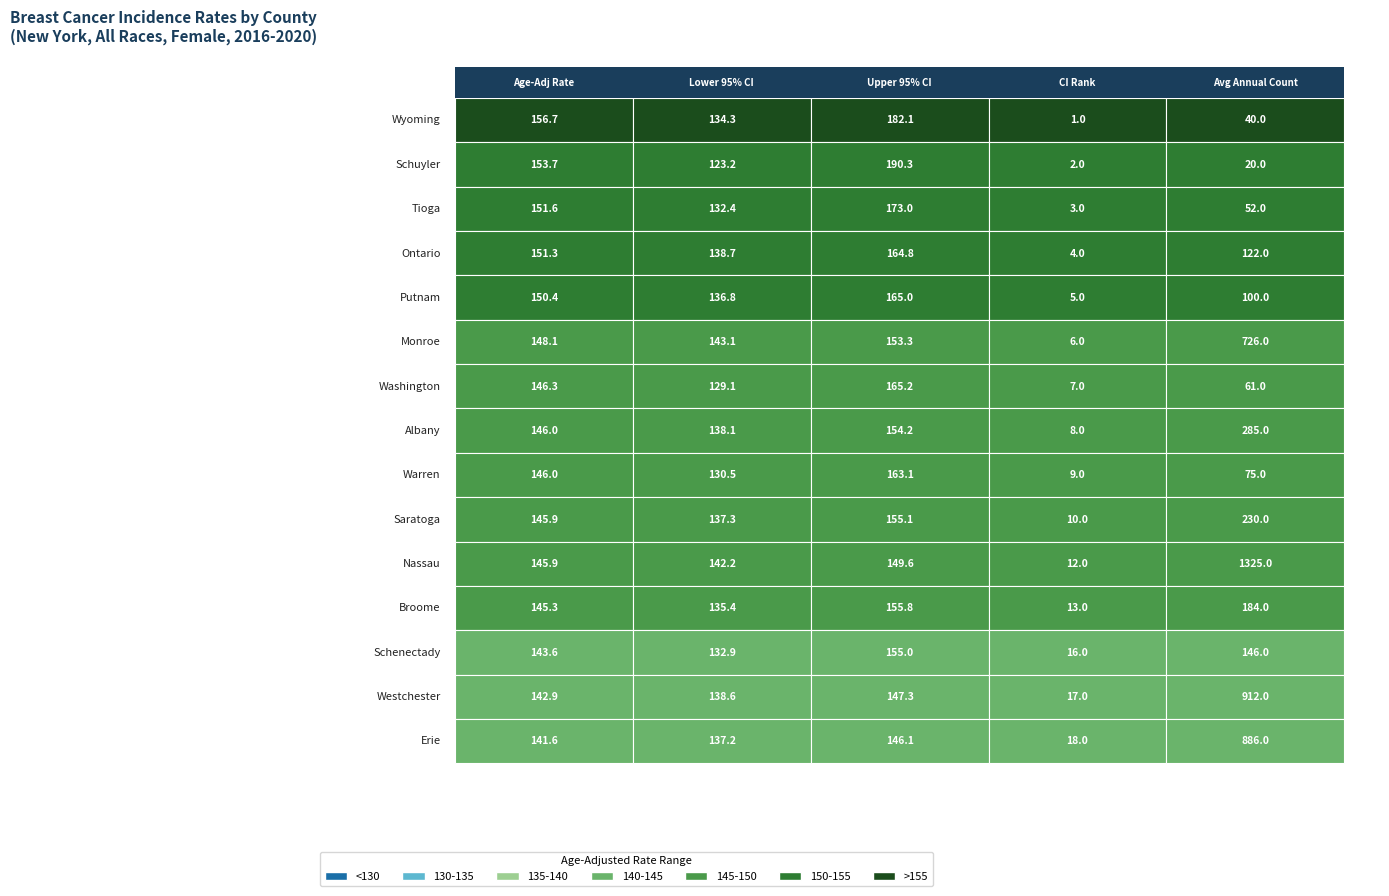

Reading right to left, what are all the values shown in this chart?

Wyoming County: 40.0	1.0	182.1	134.3	156.7
Schuyler County: 20.0	2.0	190.3	123.2	153.7
Tioga County: 52.0	3.0	173.0	132.4	151.6
Ontario County: 122.0	4.0	164.8	138.7	151.3
Putnam County: 100.0	5.0	165.0	136.8	150.4
Monroe County: 726.0	6.0	153.3	143.1	148.1
Washington County: 61.0	7.0	165.2	129.1	146.3
Albany County: 285.0	8.0	154.2	138.1	146.0
Warren County: 75.0	9.0	163.1	130.5	146.0
Saratoga County: 230.0	10.0	155.1	137.3	145.9
Nassau County: 1325.0	12.0	149.6	142.2	145.9
Broome County: 184.0	13.0	155.8	135.4	145.3
Schenectady County: 146.0	16.0	155.0	132.9	143.6
Westchester County: 912.0	17.0	147.3	138.6	142.9
Erie County: 886.0	18.0	146.1	137.2	141.6